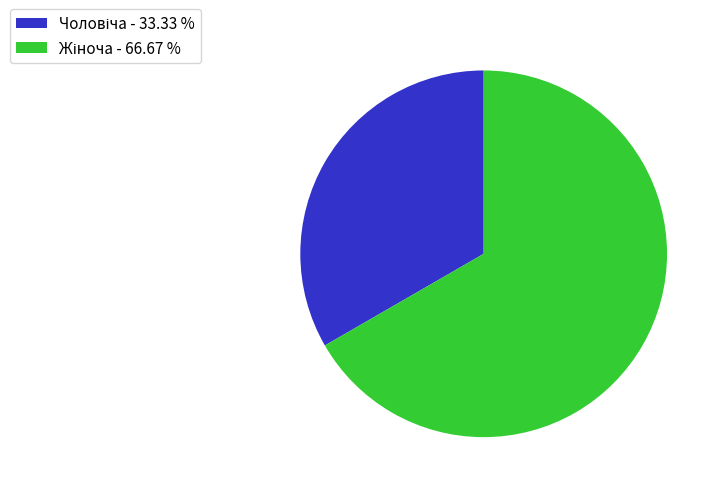

How many segments does this pie chart have?

2